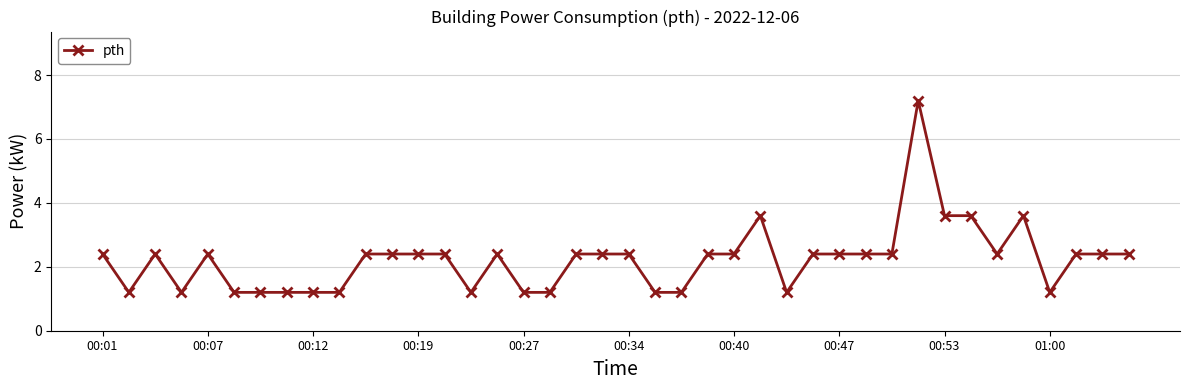

What is the smallest value displayed?

1.2